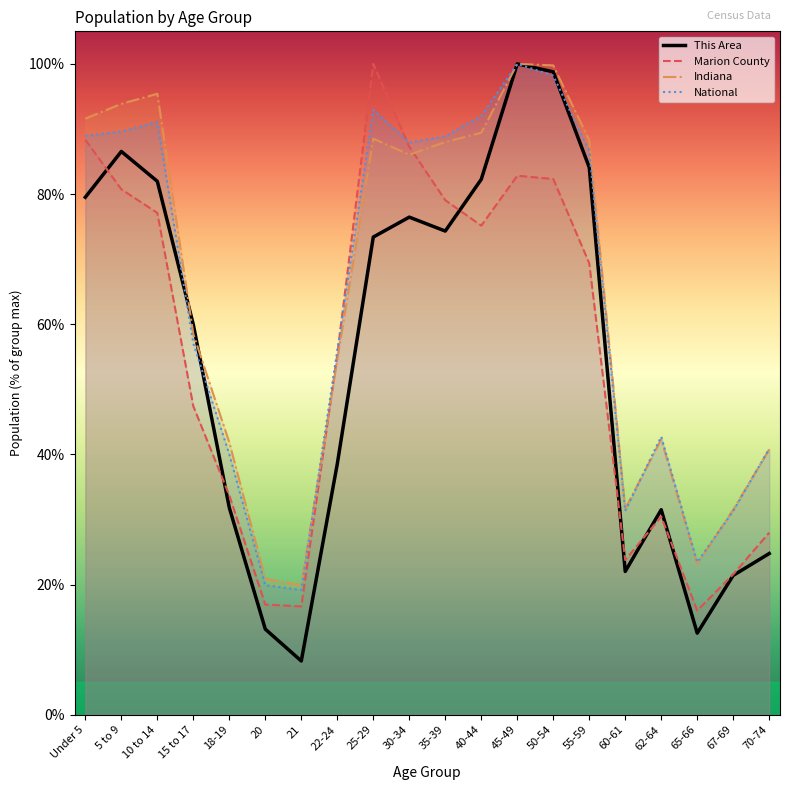

At how many categories does at least one series exceed 39?

15